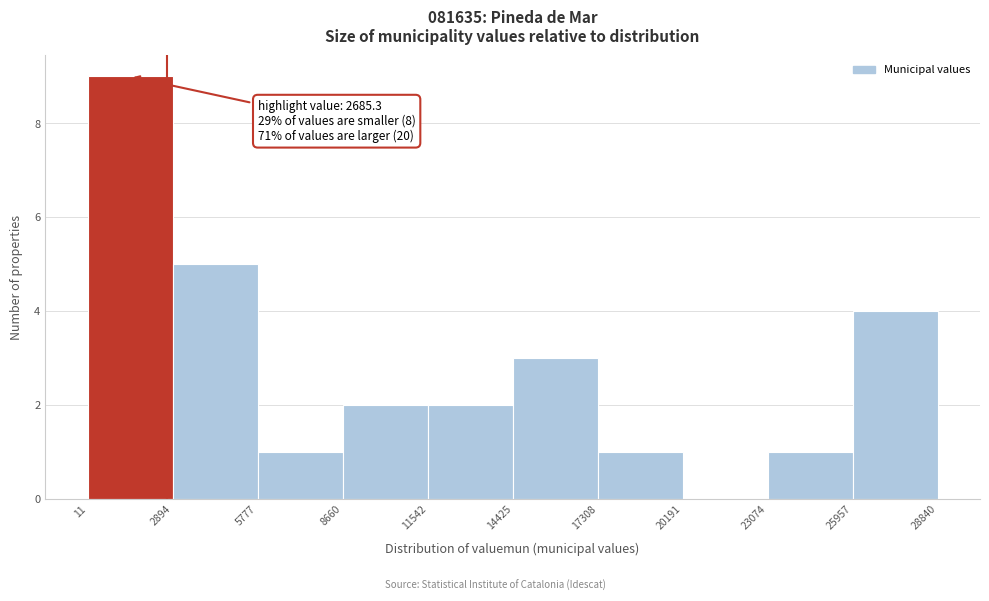

Which range on the x-axis has the tallest bar?

11 to 2894